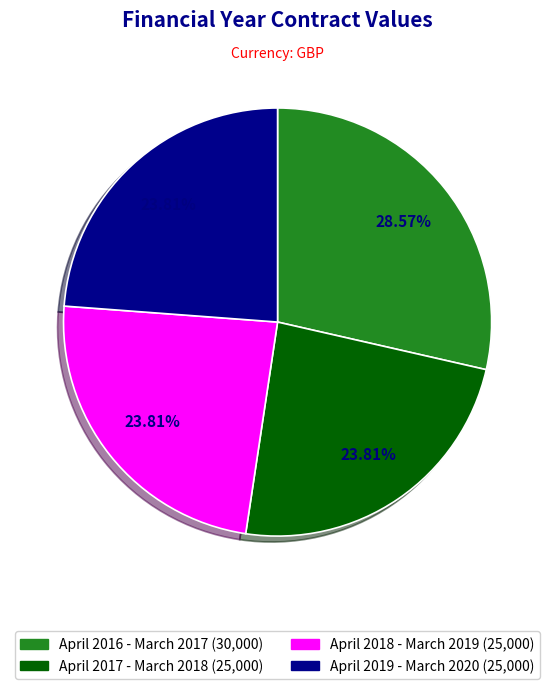

To the nearest percent, what portion does April 2019 - March 2020 represent?

24%